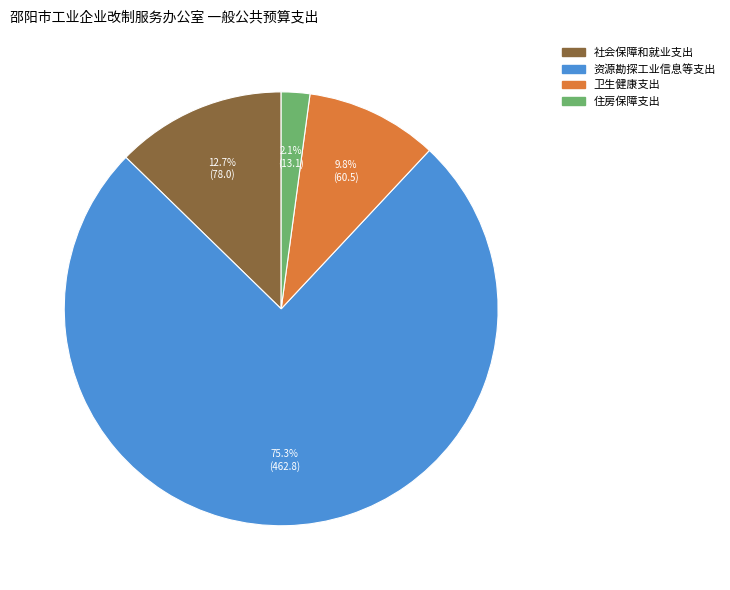

Rank the categories by value from lowest to highest.

住房保障支出, 卫生健康支出, 社会保障和就业支出, 资源勘探工业信息等支出